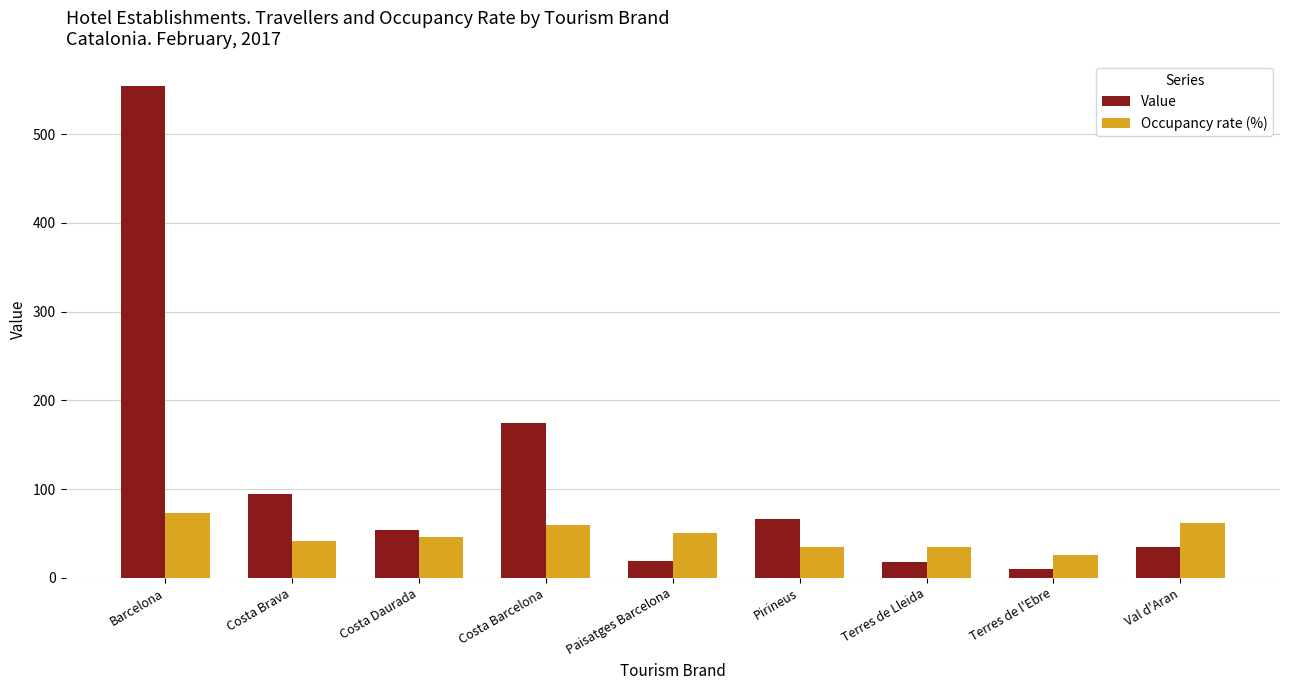

At Costa Barcelona, list the series in order from largest to smallest.

Value, Occupancy rate (%)